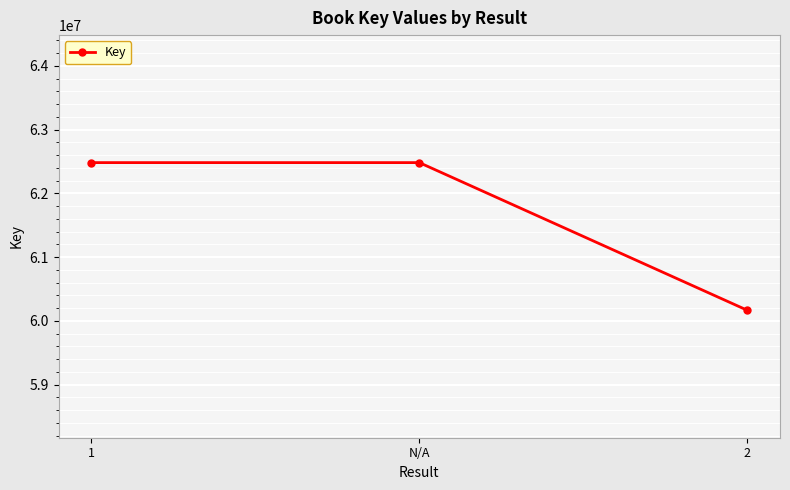

What is the maximum value shown in the chart?

62481407